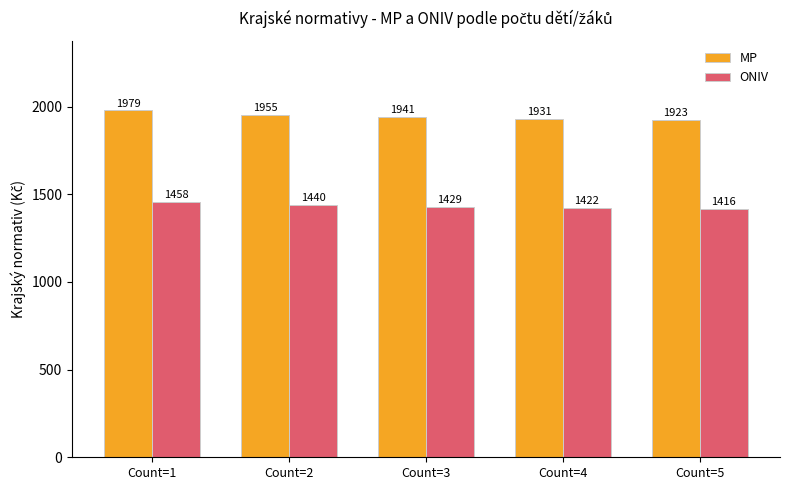

What is the value of the ONIV bar at the 4th from the left?

1422